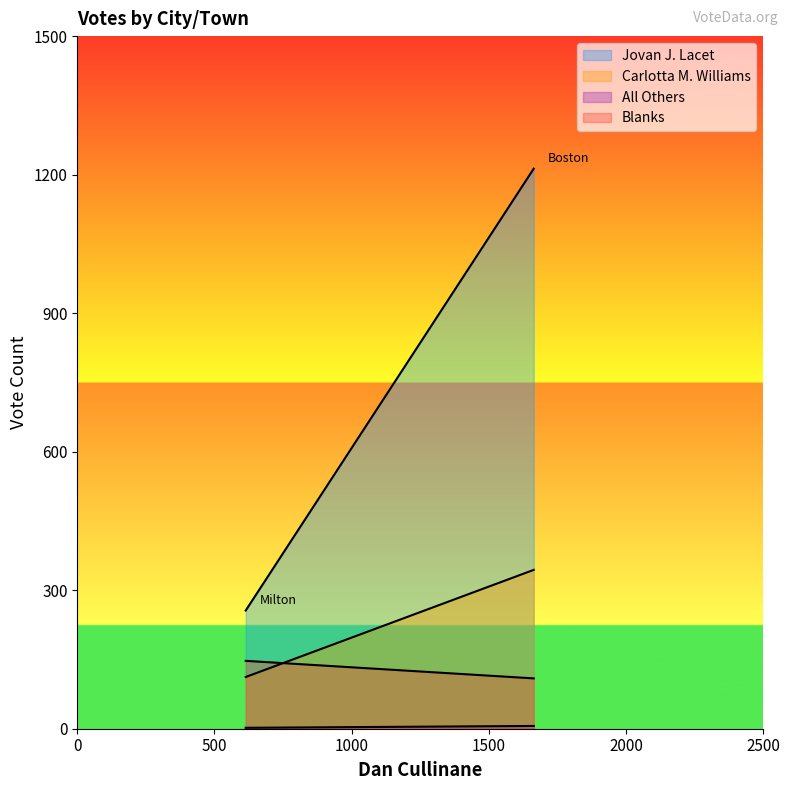

What is the average value of the Blanks series?

128